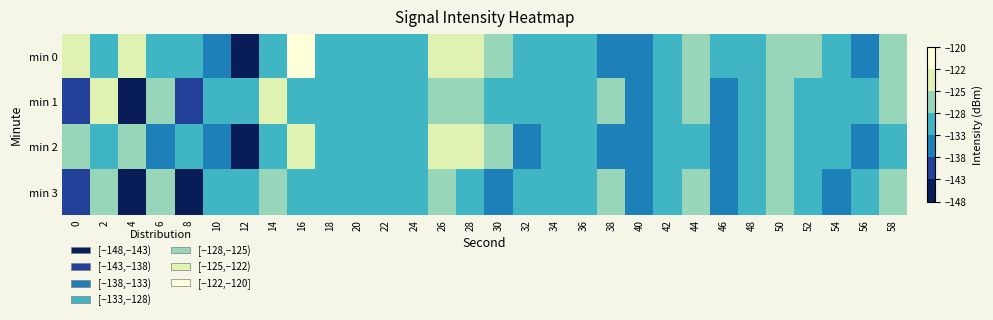

Between 16 and 30, which is larger?

16